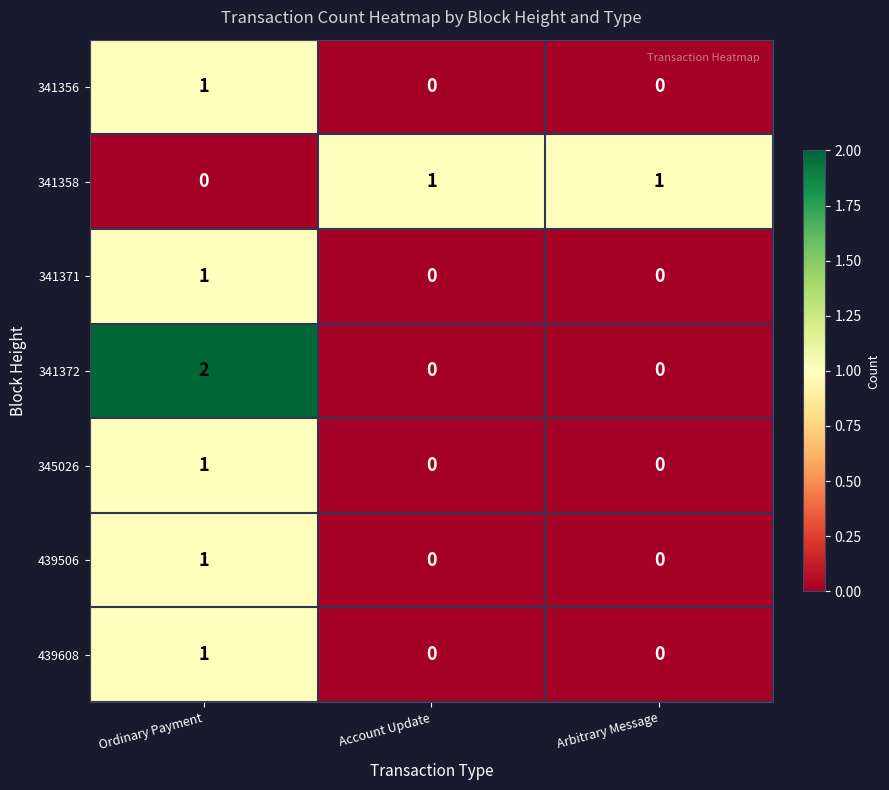

At which category is the sum across all series the highest?

Ordinary Payment